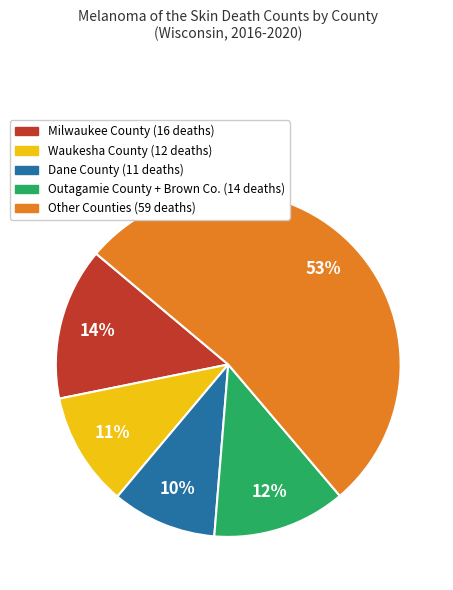

To the nearest percent, what is the difference between the largest and smallest slice percentages?

43%